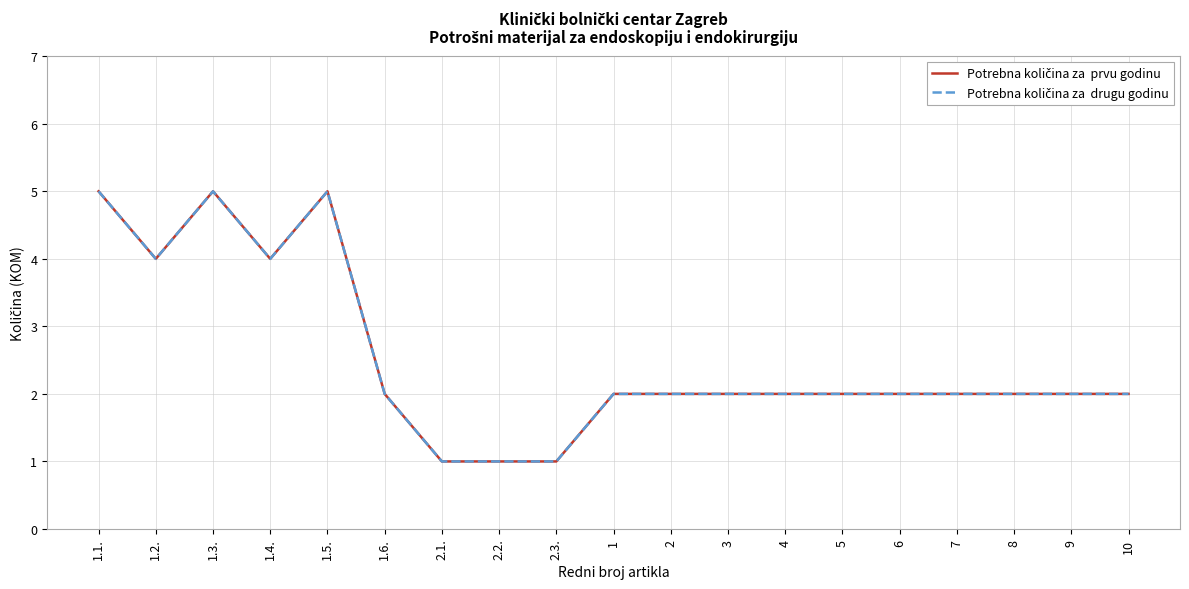

Does the chart display data point markers on the line(s)?

No